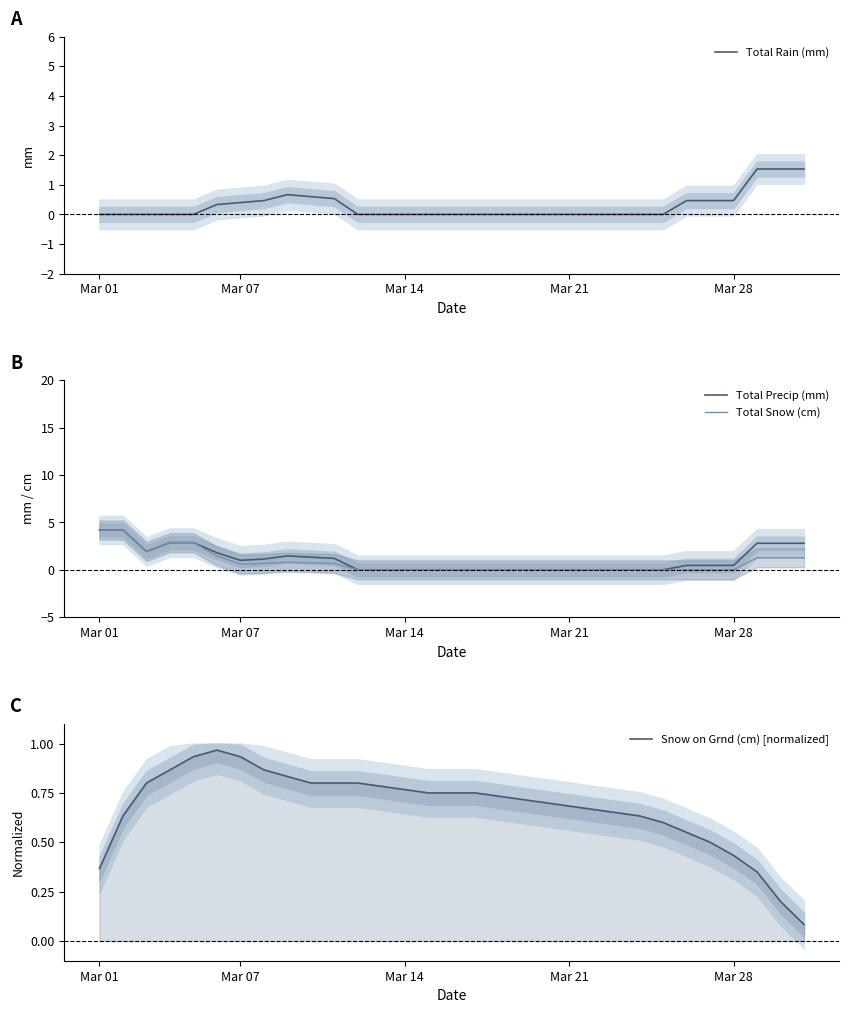

The Total Rain (mm) series shows 0.5 at Mar 28. True or false?

True